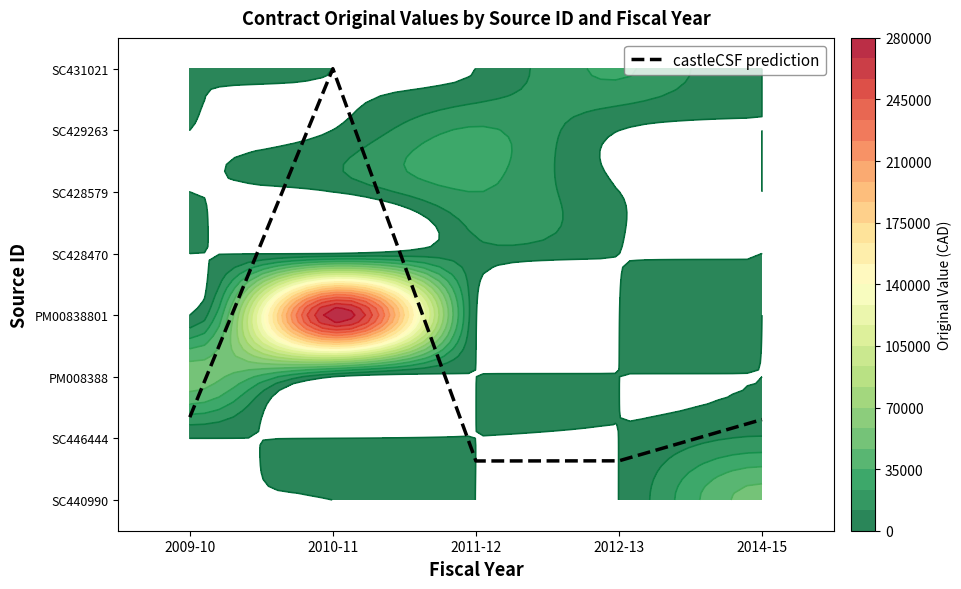

How many categories are shown in the chart?

5